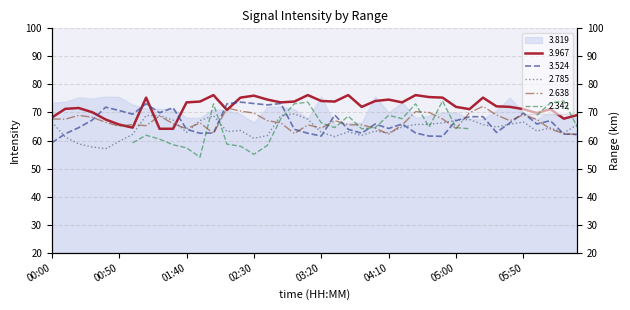

At which label is 2.638 closest to 67?

02:40